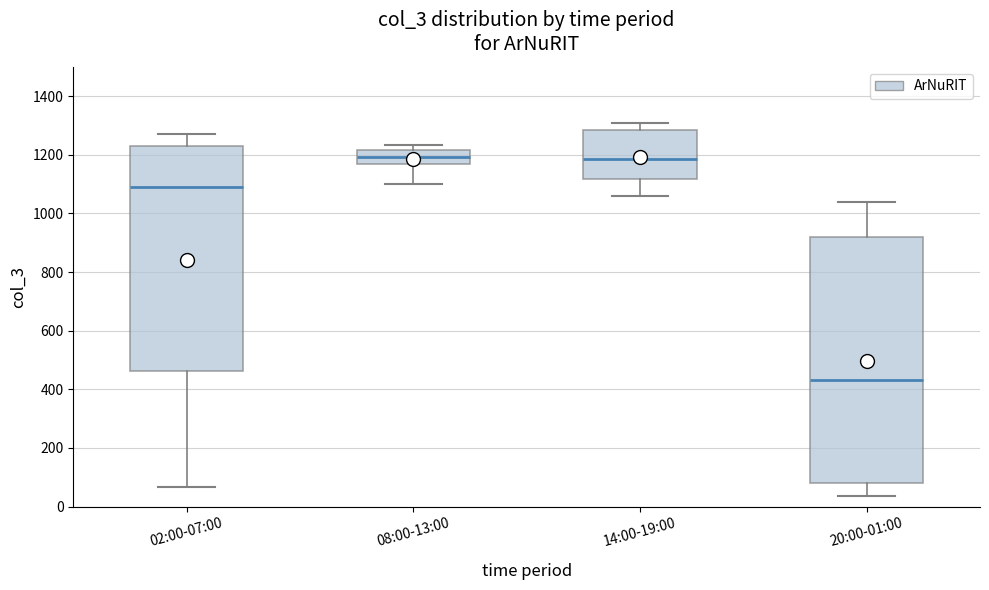

Reading left to right, read every box against the y-axis: the position of its median line, the range the box covers, and the ends of its whiskers. The values are not printed on the chart, so give them approximately, as read against the axis.

02:00-07:00: median 1100, box 460 to 1240, whiskers 60 to 1280
08:00-13:00: median 1200, box 1160 to 1220, whiskers 1100 to 1240
14:00-19:00: median 1180, box 1120 to 1280, whiskers 1060 to 1300
20:00-01:00: median 440, box 80 to 920, whiskers 40 to 1040